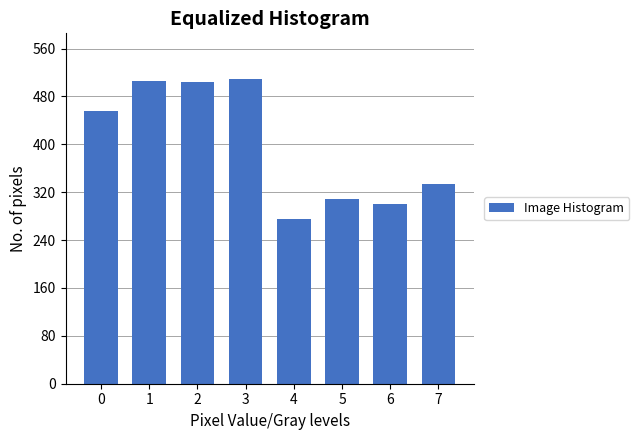

What is the average value?

399